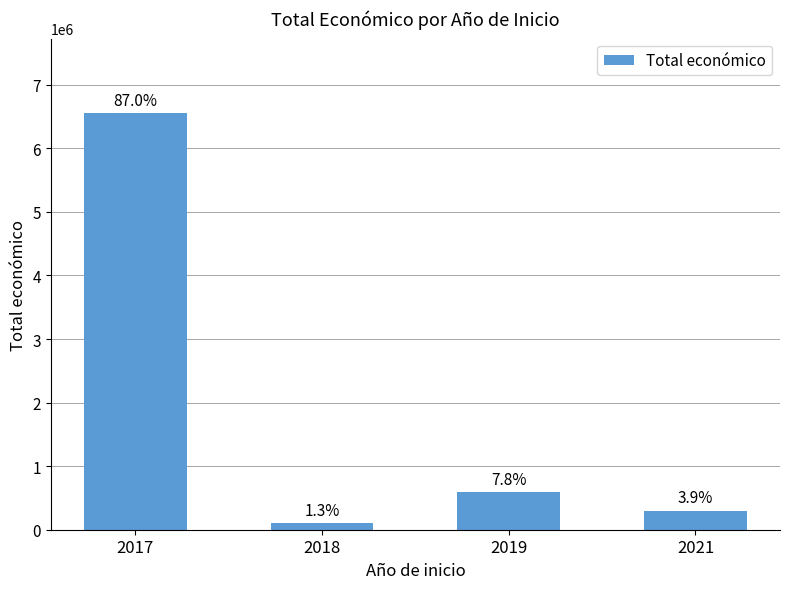

What is the minimum value shown in the chart?

100229